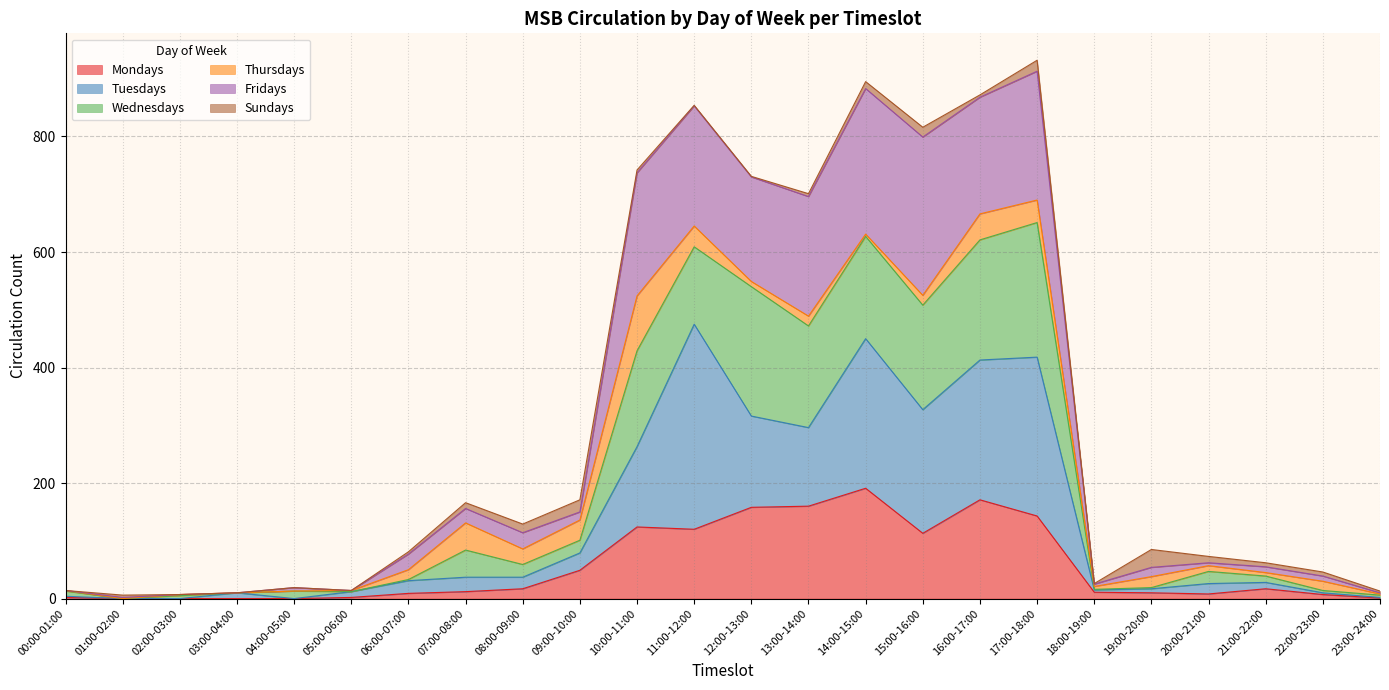

The value of Tuesdays at 18:00-19:00 is 15. True or false?

True